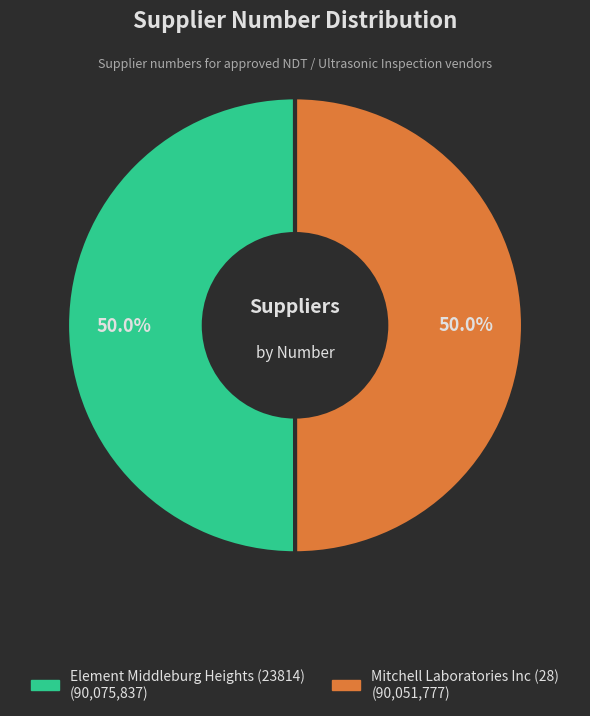

Do Mitchell Laboratories Inc (28) and Element Middleburg Heights (23814) together represent more than half of the pie?

Yes